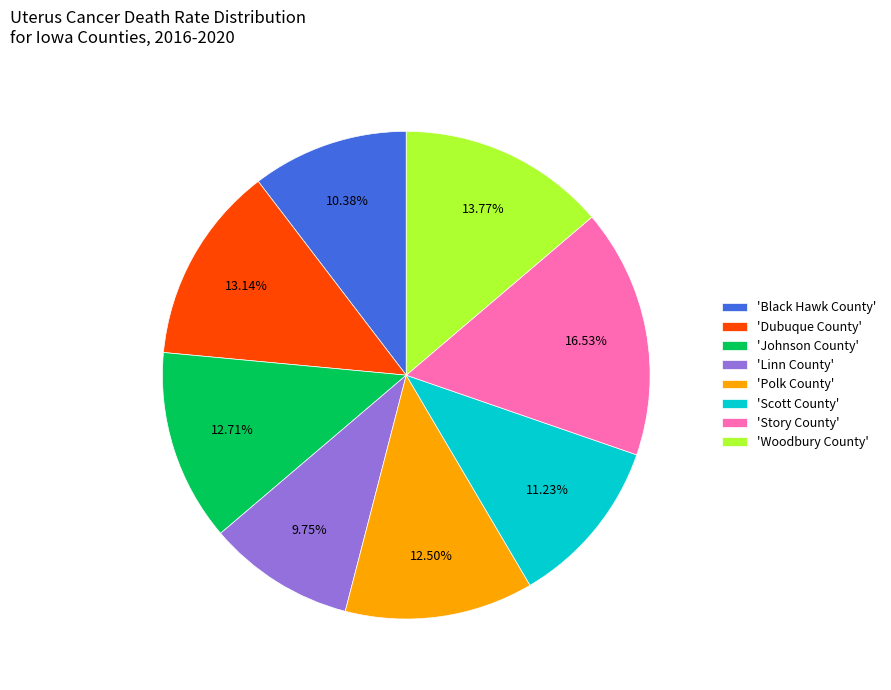

Which category has the smallest portion of the pie?

'Linn County'